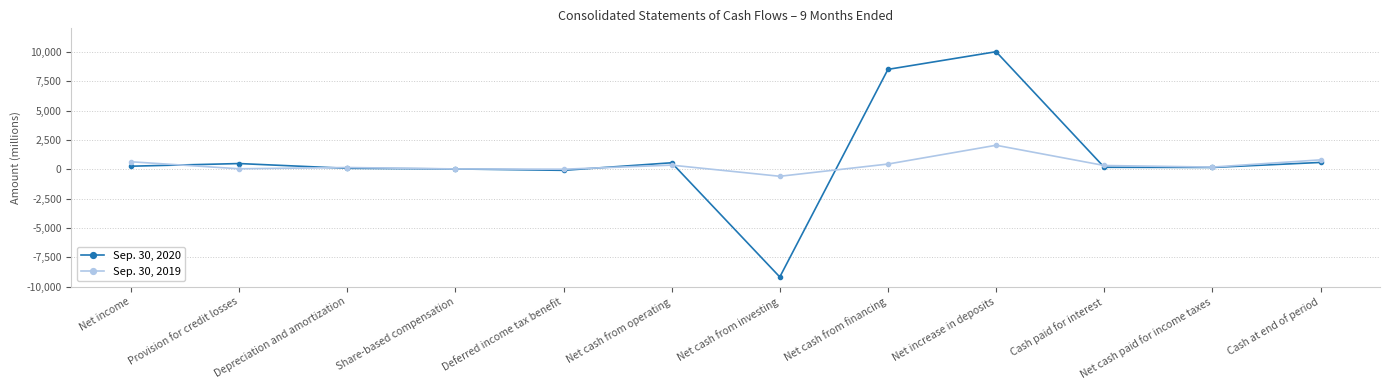

List the series in order of their peak value, highest first.

Sep. 30, 2020, Sep. 30, 2019